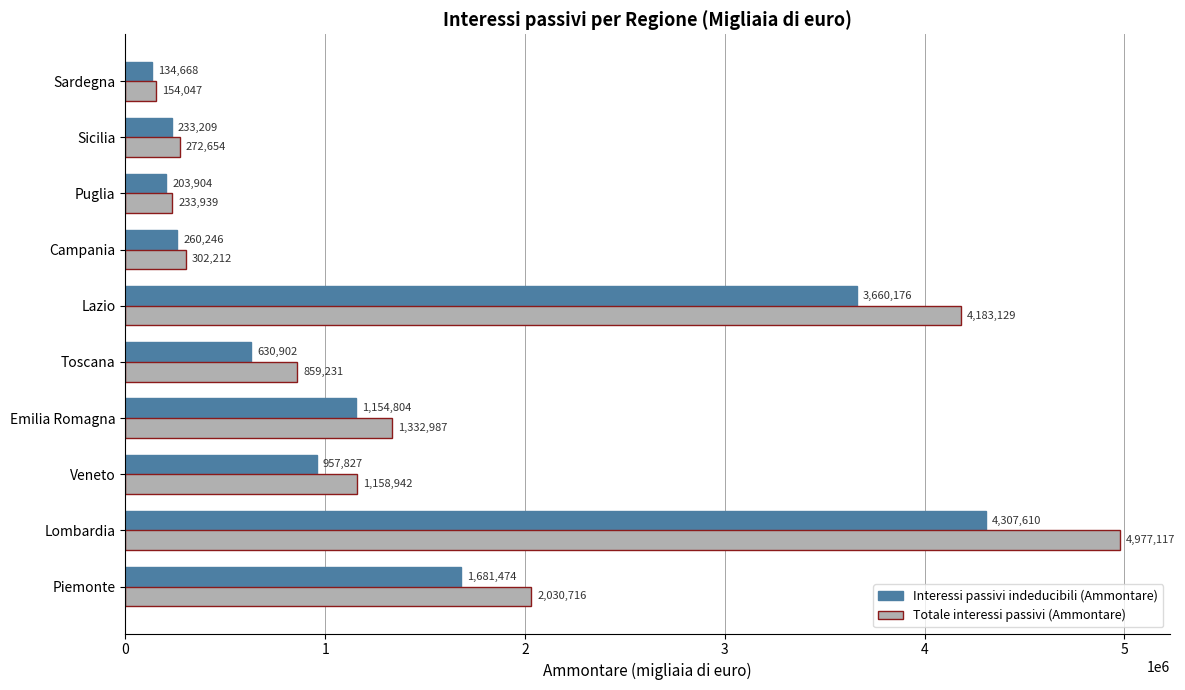

How many series are shown in this chart?

2